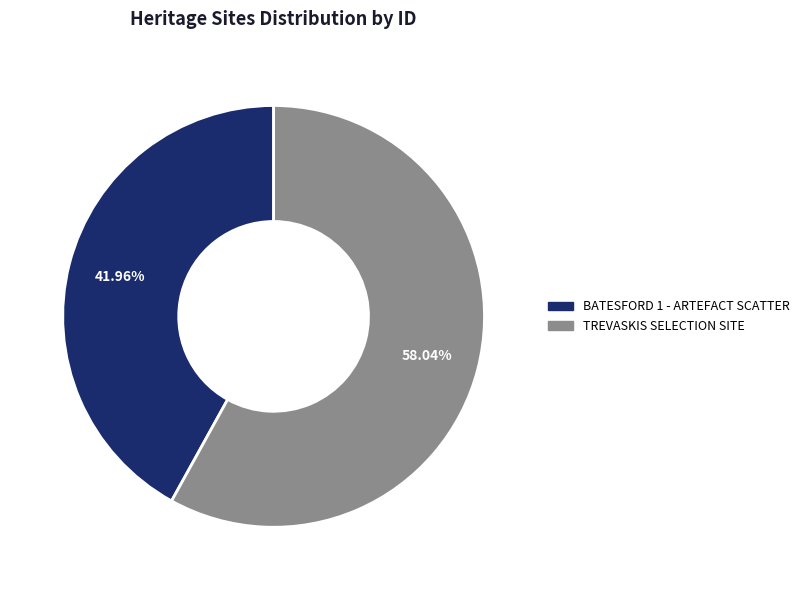

How many segments does this pie chart have?

2